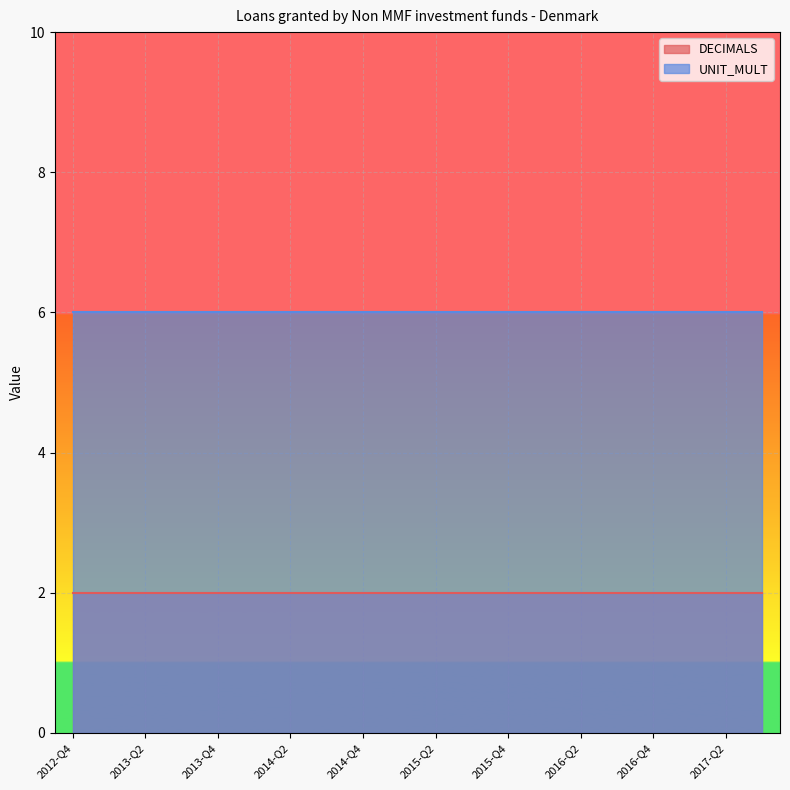

What is the label of the 9th point from the left?

2014-Q4